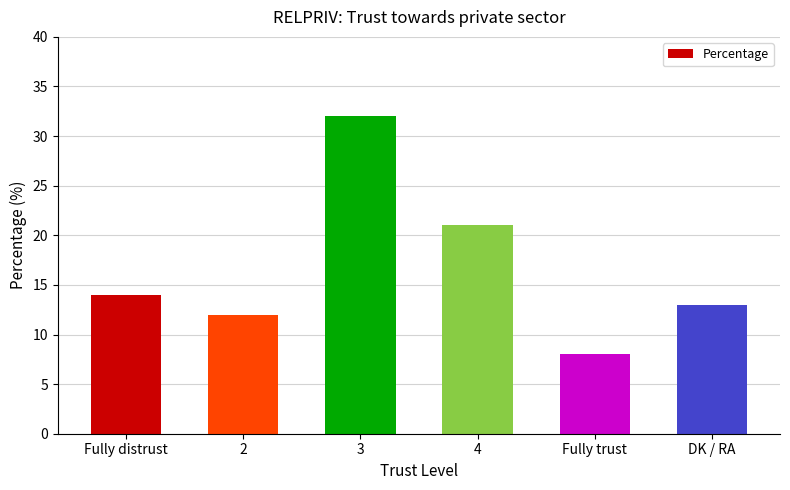

Are the bars horizontal?

No